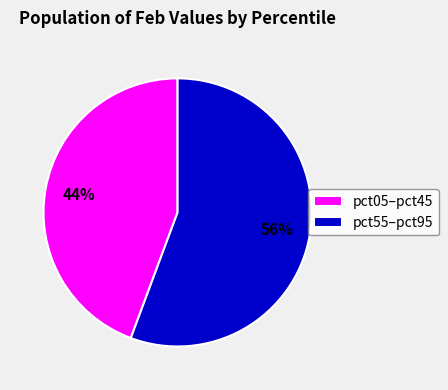

How many slices are in this pie chart?

2